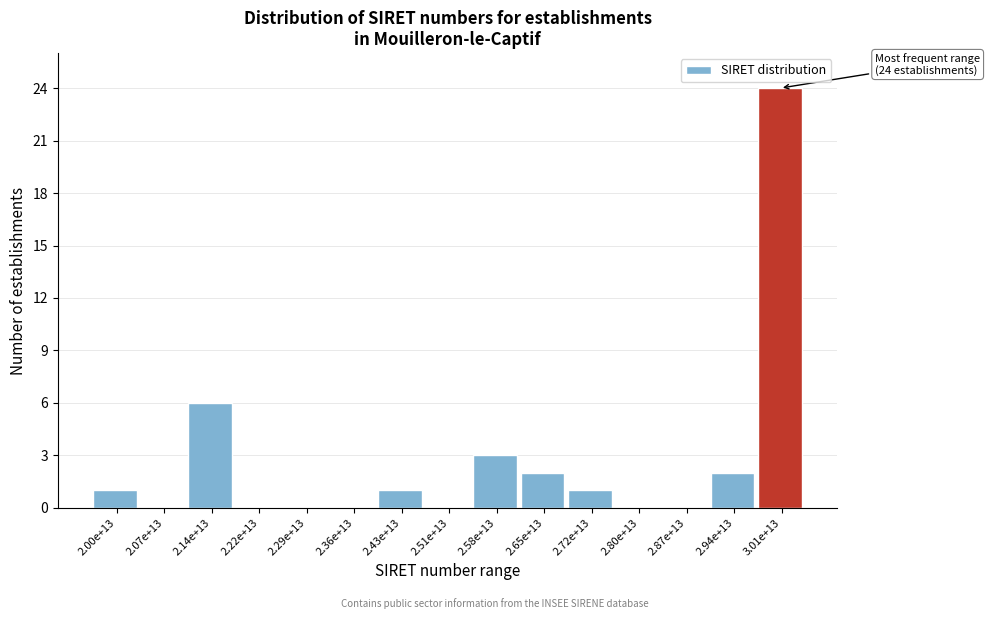

Reading left to right, list all the values displayed in this chart.

2.00e+13=1	2.07e+13=0	2.14e+13=6	2.22e+13=0	2.29e+13=0	2.36e+13=0	2.43e+13=1	2.51e+13=0	2.58e+13=3	2.65e+13=2	2.72e+13=1	2.80e+13=0	2.87e+13=0	2.94e+13=2	3.01e+13=24